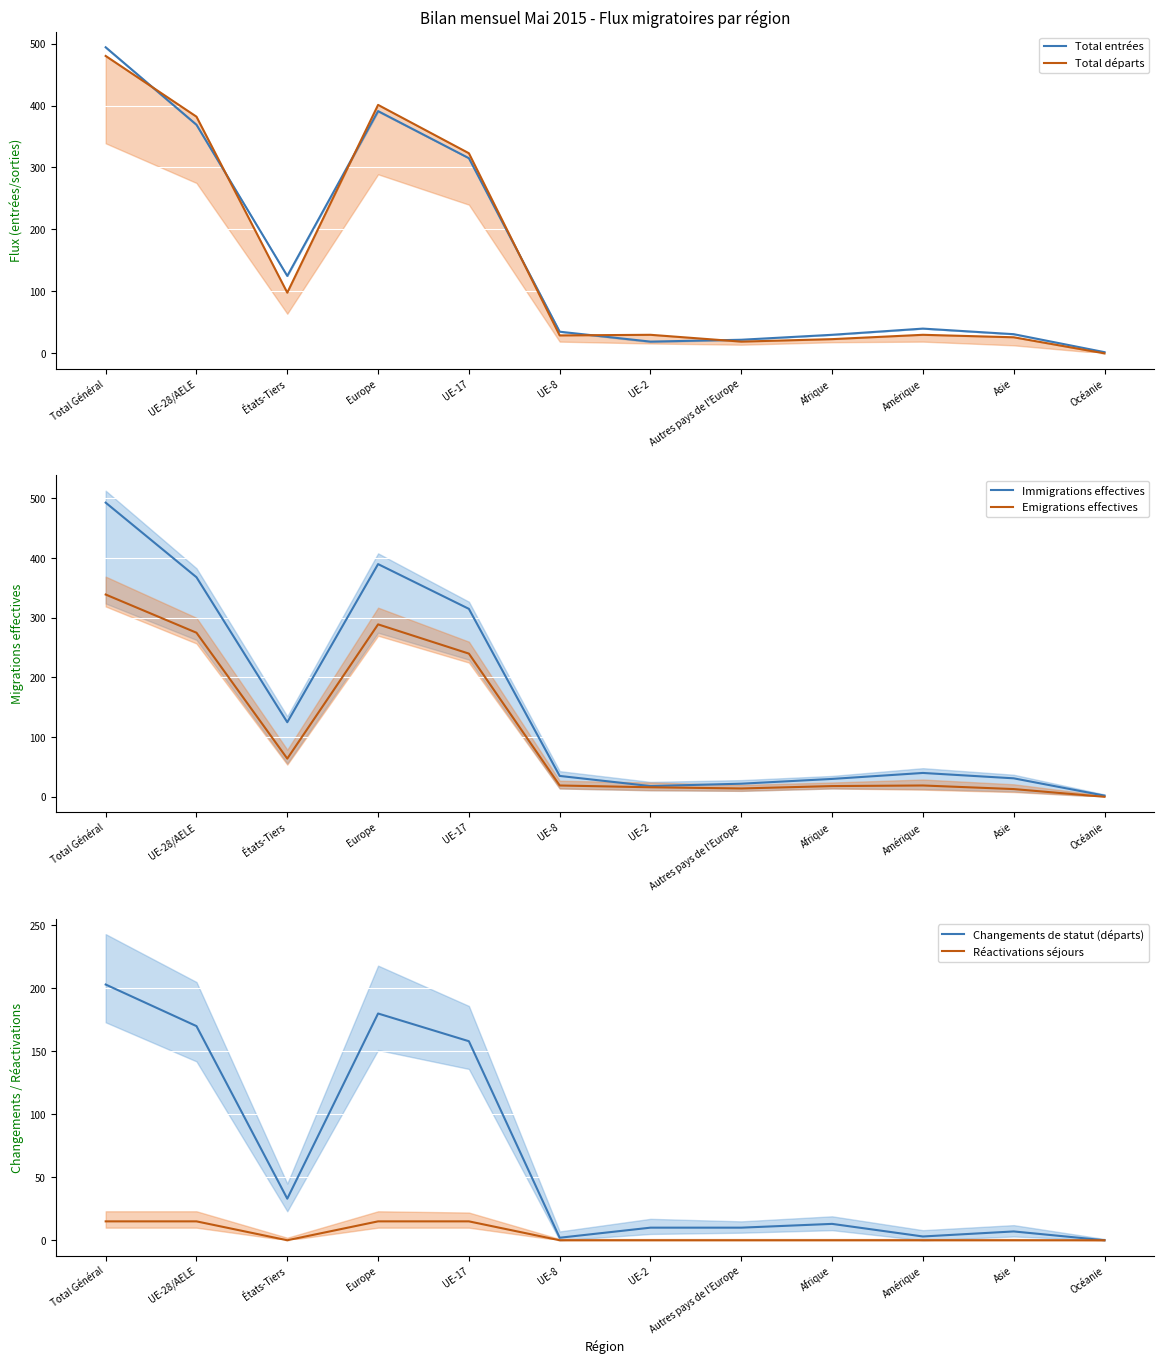

True or false: Réactivations séjours and Immigrations effectives intersect in this chart.

False